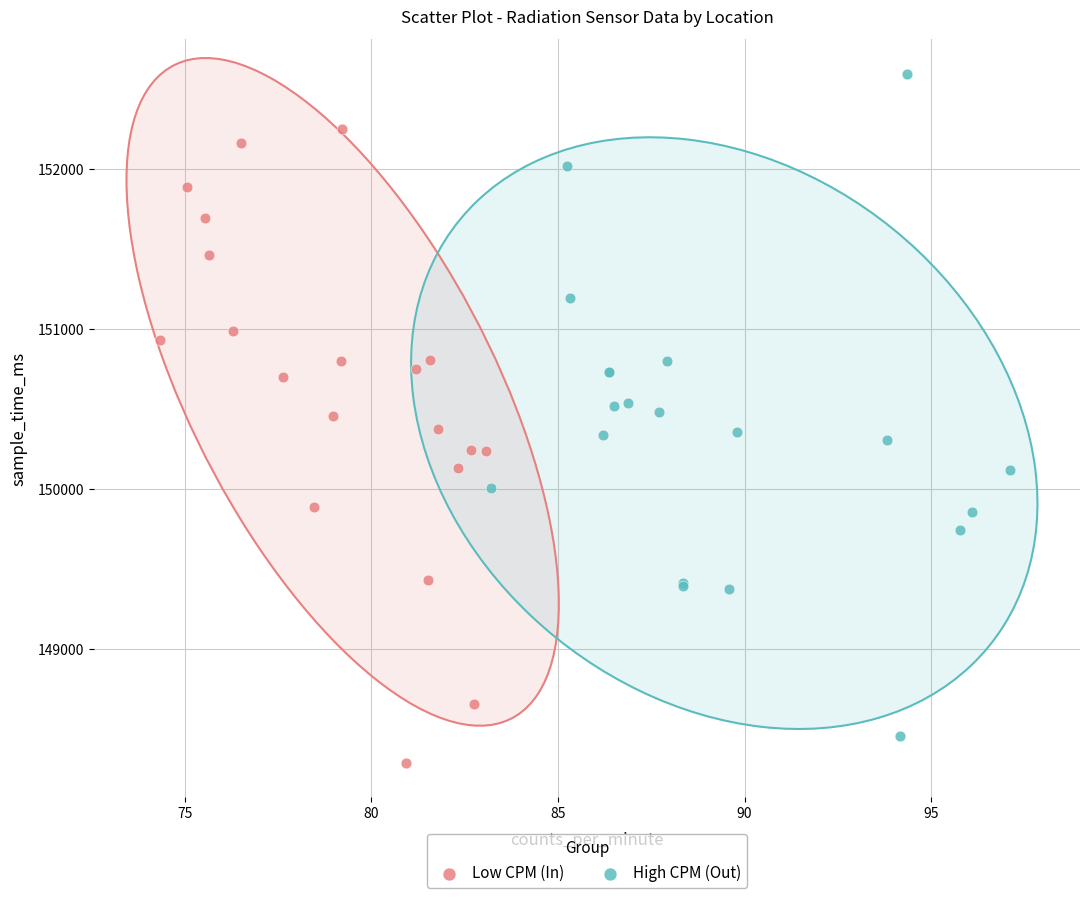

Which series contains the highest Y value?

High CPM (Out)